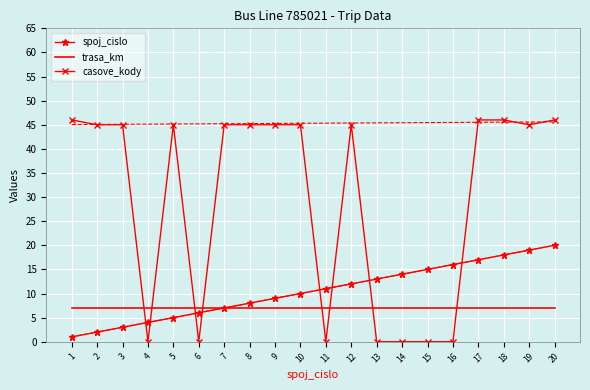

Reading right to left, what are all the values shown in this chart?

spoj_cislo: 20=20	19=19	18=18	17=17	16=16	15=15	14=14	13=13	12=12	11=11	10=10	9=9	8=8	7=7	6=6	5=5	4=4	3=3	2=2	1=1
trasa_km: 20=7	19=7	18=7	17=7	16=7	15=7	14=7	13=7	12=7	11=7	10=7	9=7	8=7	7=7	6=7	5=7	4=7	3=7	2=7	1=7
casove_kody: 20=46	19=45	18=46	17=46	16=0	15=0	14=0	13=0	12=45	11=0	10=45	9=45	8=45	7=45	6=0	5=45	4=0	3=45	2=45	1=46